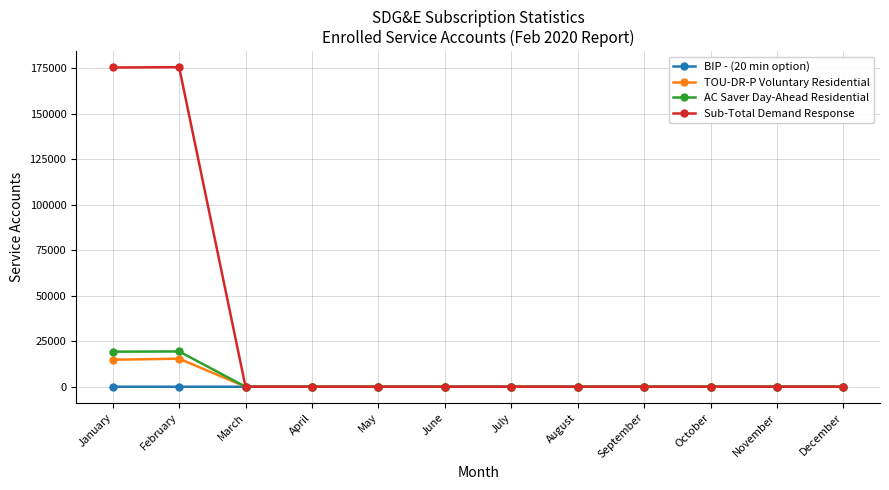

Which series has the largest total across all categories?

Sub-Total Demand Response